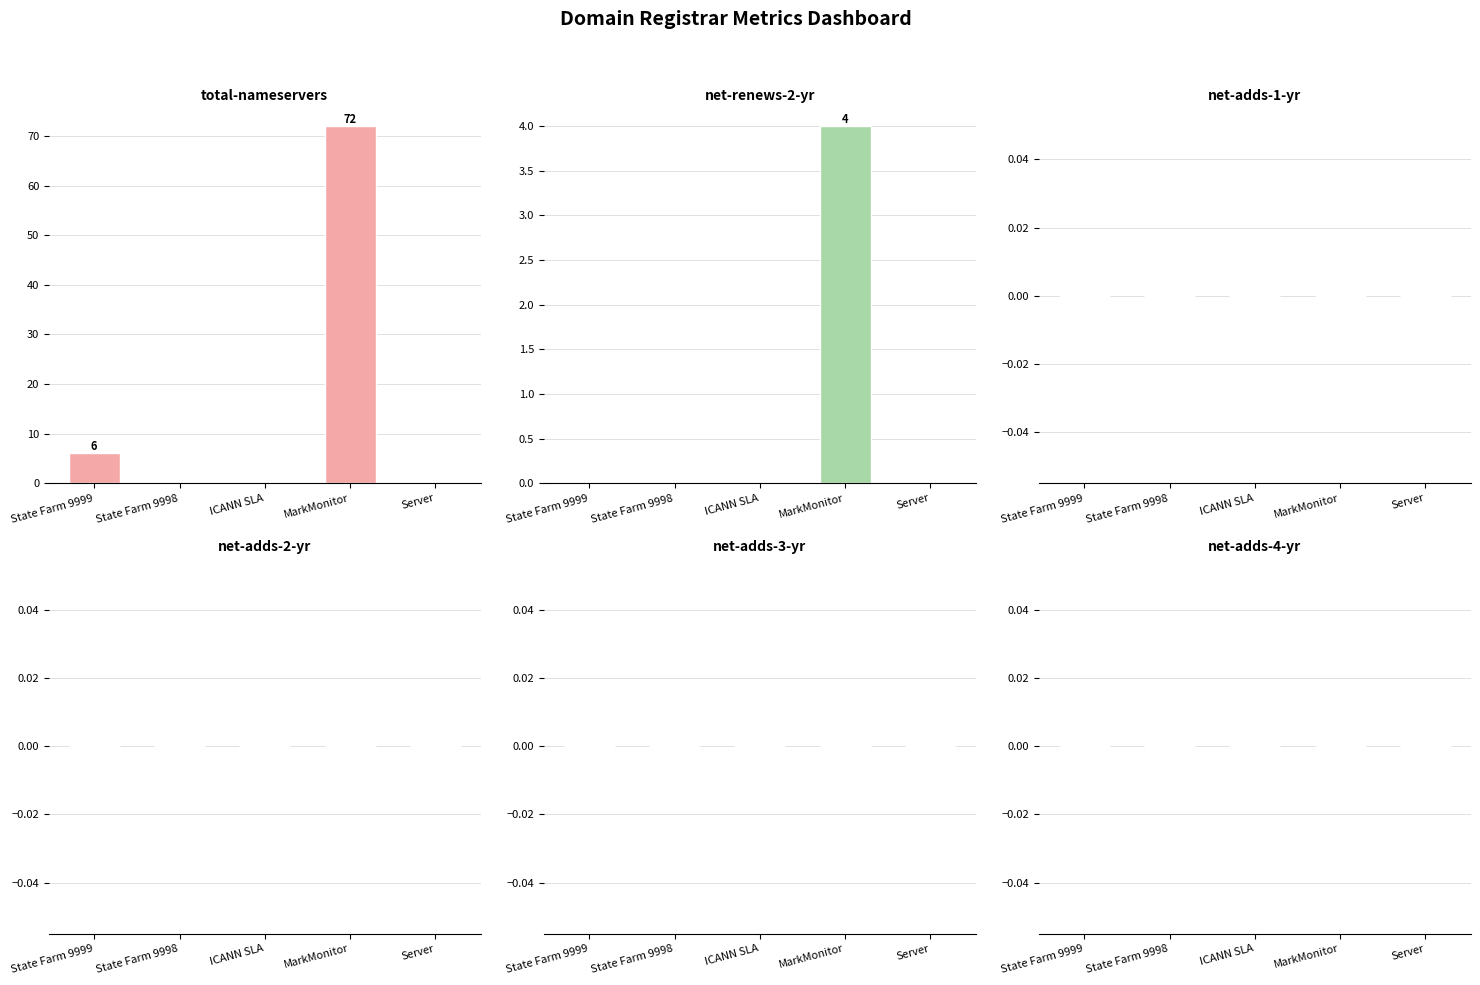

Reading left to right, extract all data points from this chart.

total-nameservers: State Farm 9999=6	State Farm 9998=0	ICANN SLA=0	MarkMonitor=72	Server=0
net-renews-2-yr: State Farm 9999=0	State Farm 9998=0	ICANN SLA=0	MarkMonitor=4	Server=0
net-adds-1-yr: State Farm 9999=0	State Farm 9998=0	ICANN SLA=0	MarkMonitor=0	Server=0
net-adds-2-yr: State Farm 9999=0	State Farm 9998=0	ICANN SLA=0	MarkMonitor=0	Server=0
net-adds-3-yr: State Farm 9999=0	State Farm 9998=0	ICANN SLA=0	MarkMonitor=0	Server=0
net-adds-4-yr: State Farm 9999=0	State Farm 9998=0	ICANN SLA=0	MarkMonitor=0	Server=0